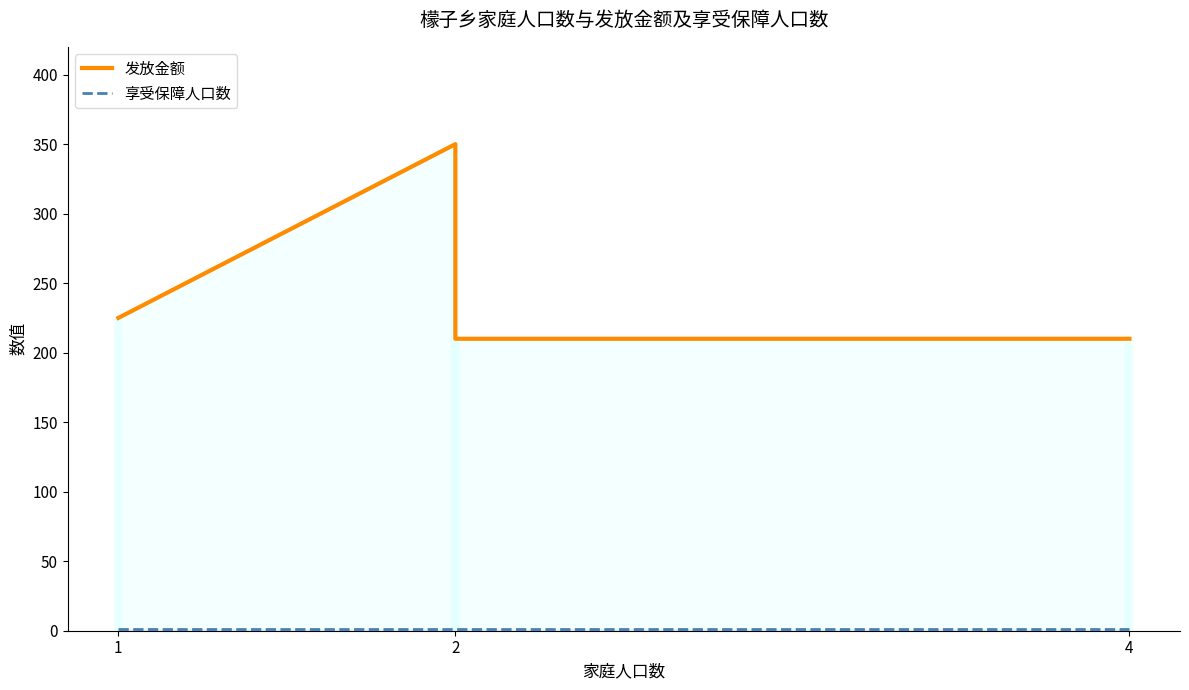

Read the 享受保障人口数 value at 2.

1